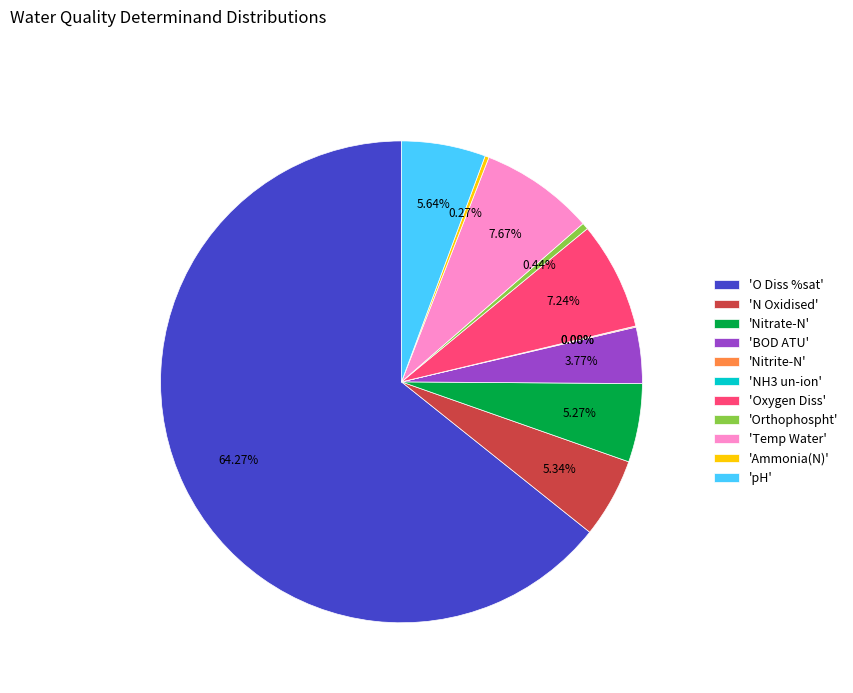

Is there any slice that represents more than half of the pie?

Yes